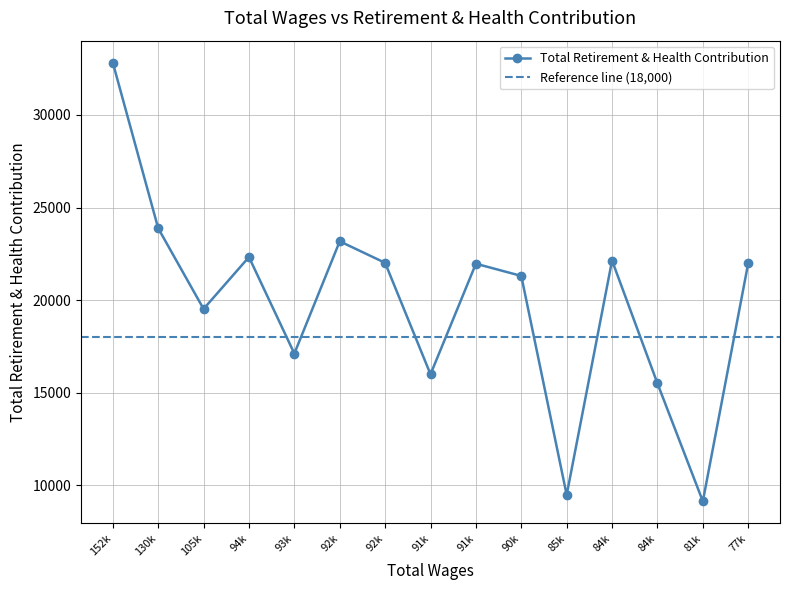

Rank the categories by value from highest to lowest.

152k, 130k, 92k, 94k, 84k, 92k, 77k, 91k, 90k, 105k, 93k, 91k, 84k, 85k, 81k